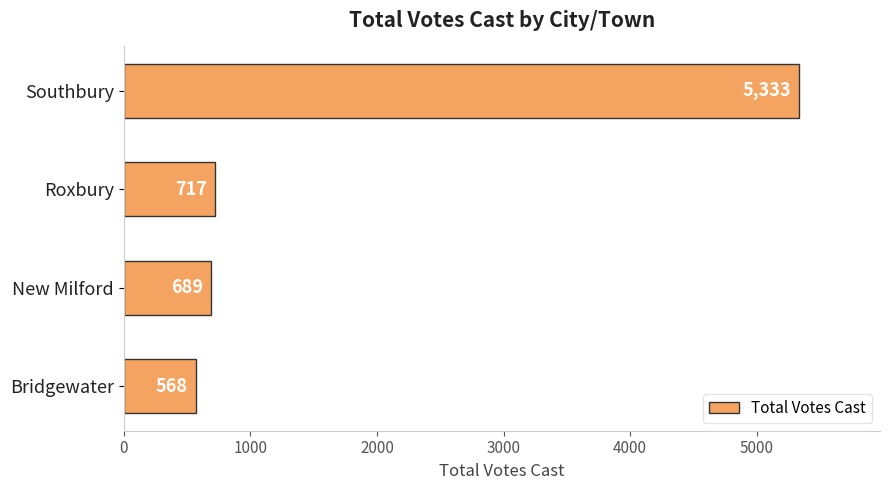

What is the change in value from Roxbury to Southbury?

+4616